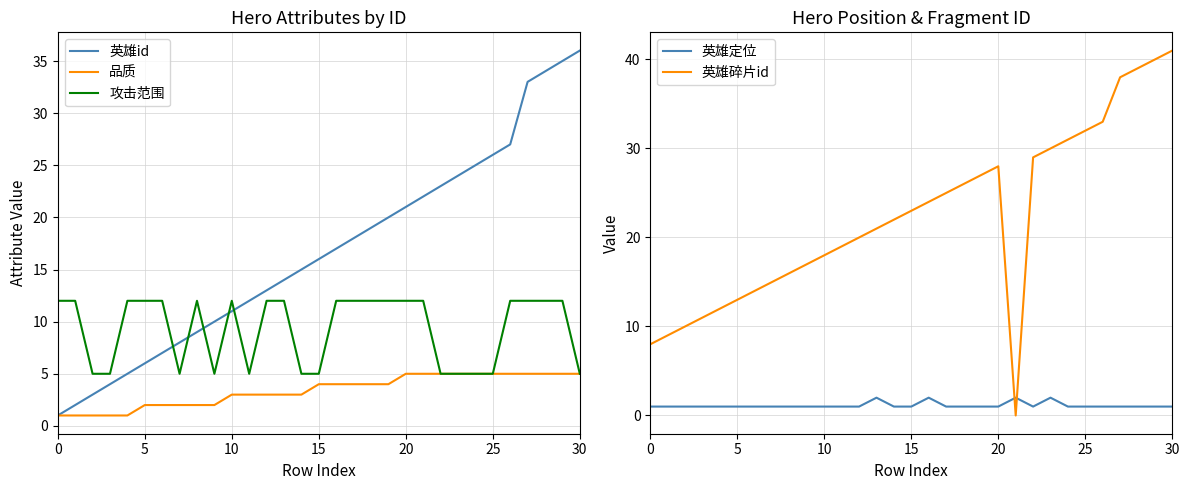

True or false: 攻击范围 has a value of 5 at 15.

True